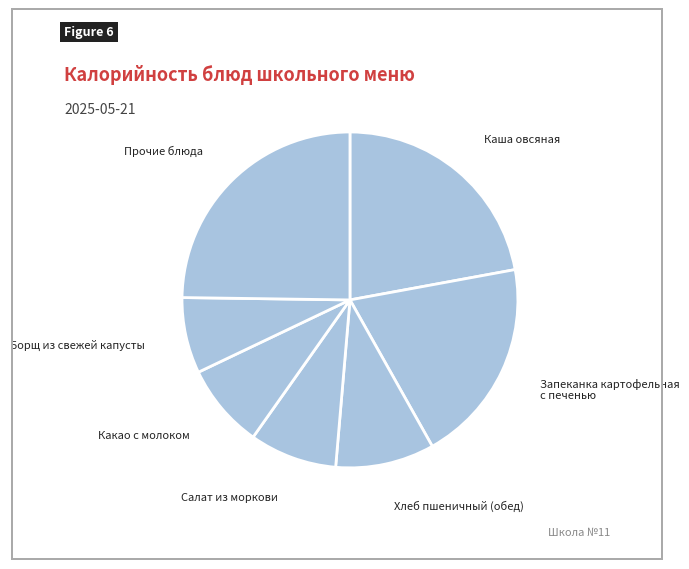

True or false: Каша овсяная accounts for 8% of the total.

False